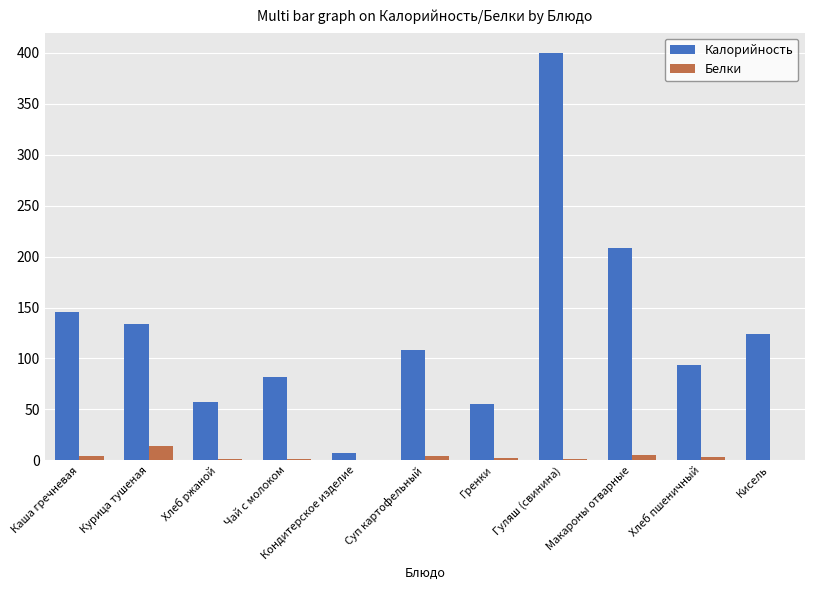

How many groups of bars are there?

11